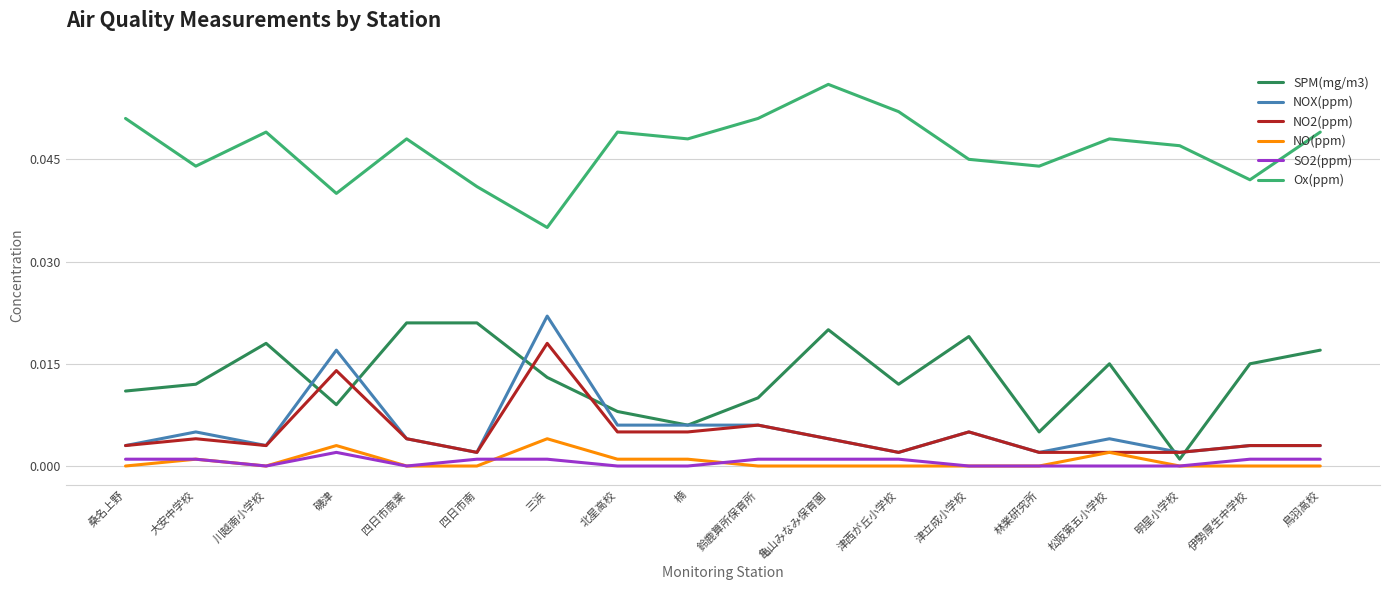

How many lines are shown in the chart?

6